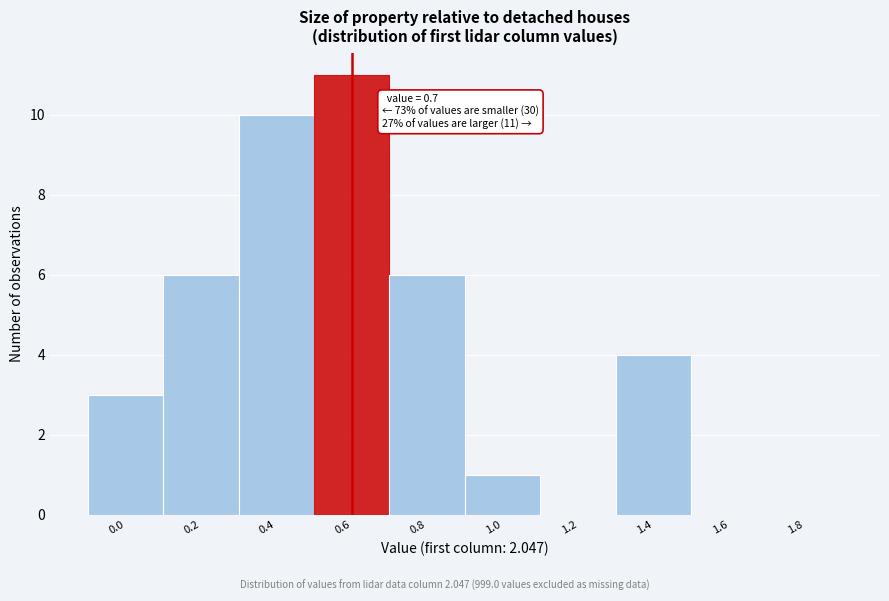

Reading left to right, list all the values displayed in this chart.

0.0=3	0.2=6	0.4=10	0.6=11	0.8=6	1.0=1	1.2=0	1.4=4	1.6=0	1.8=0